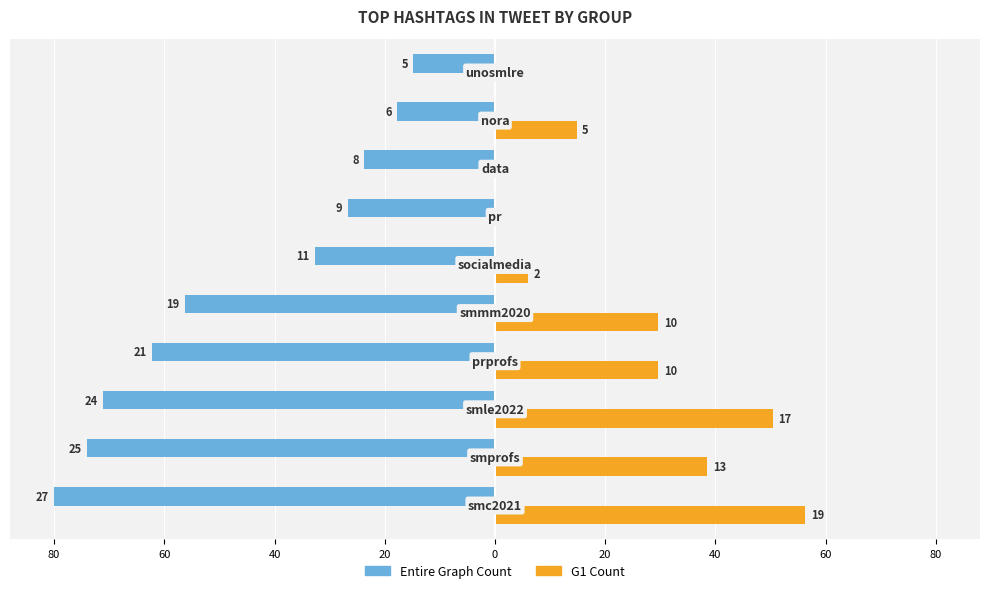

What are all the series names shown in the legend?

Entire Graph Count, G1 Count